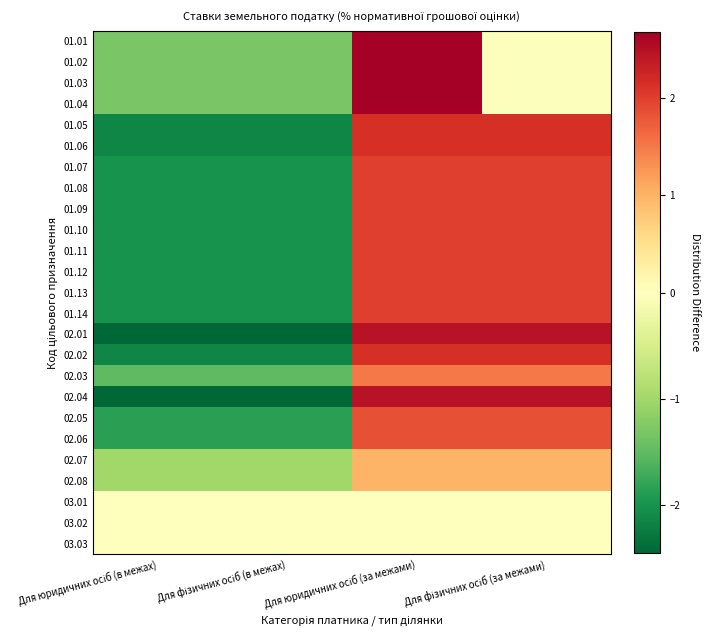

At how many categories does at least one series exceed 0?

2